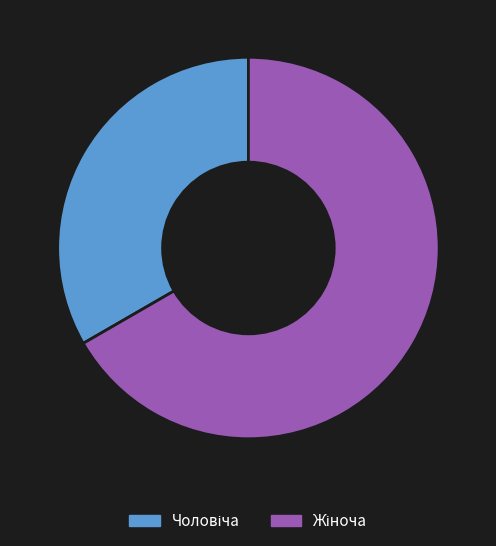

Is there any slice that represents more than half of the pie?

Yes